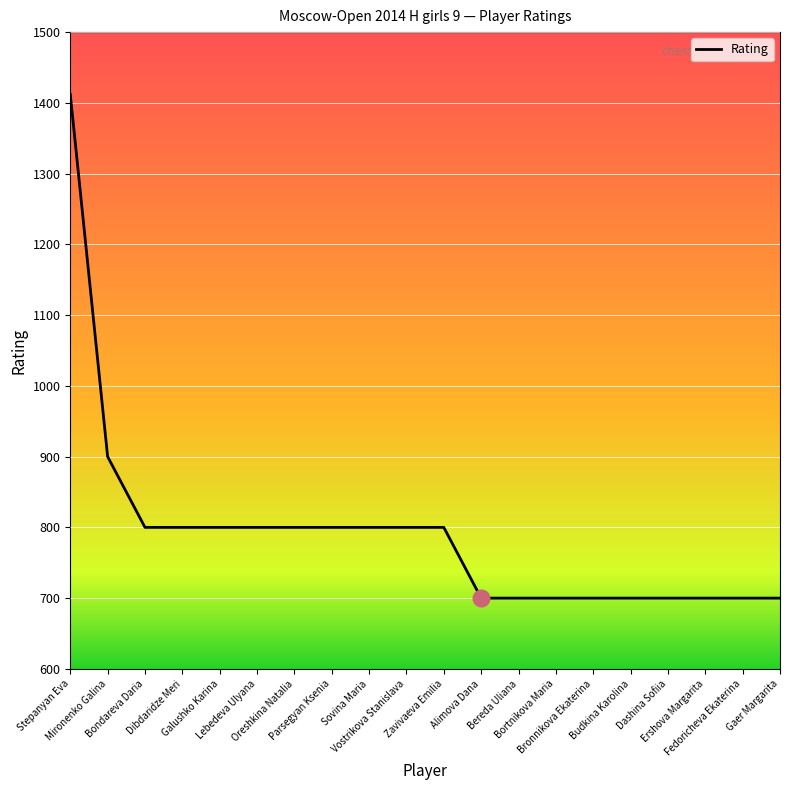

What value does the data have at Mironenko Galina?

900